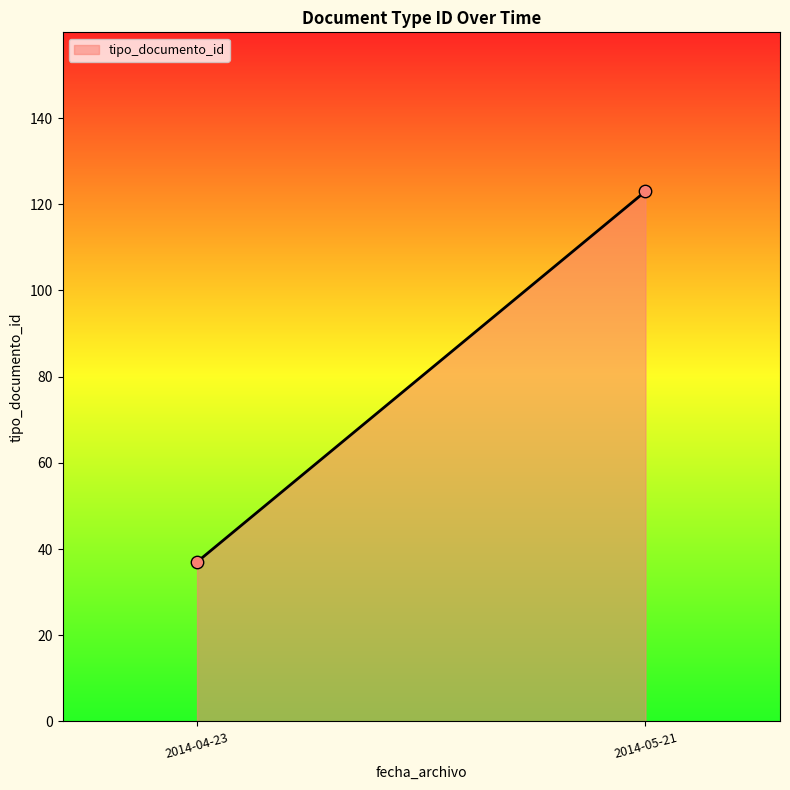

What is the range of Y values (max minus min)?

86